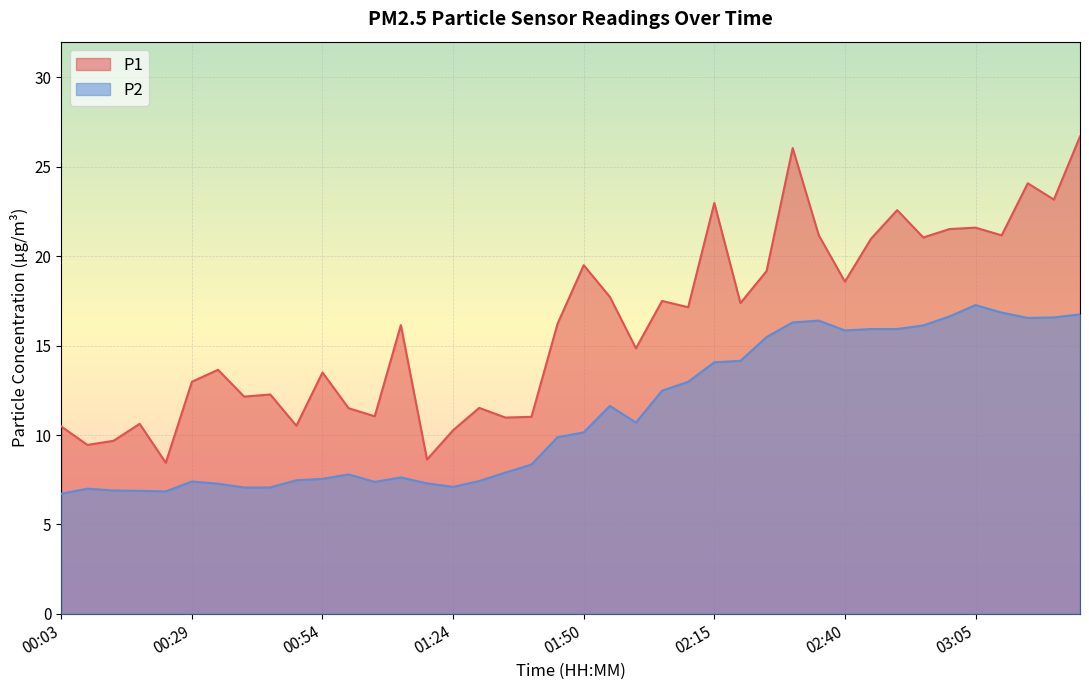

True or false: P1 has a value of 10.3 at 01:24.

True